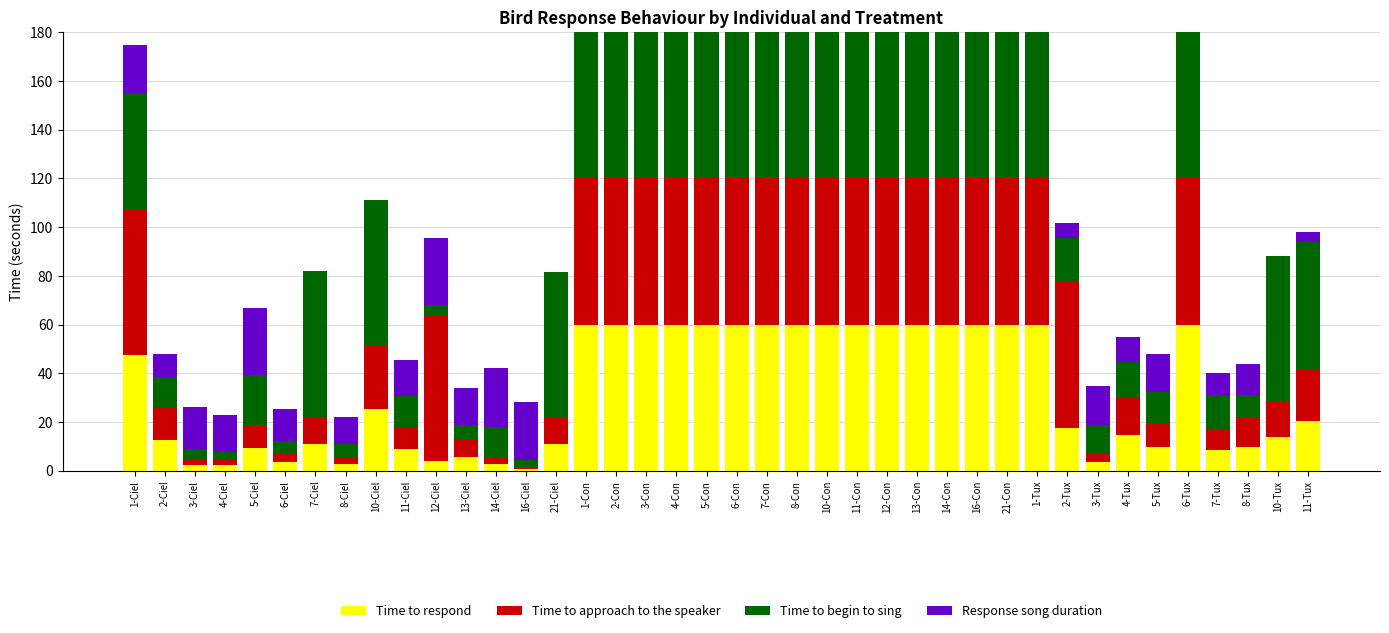

True or false: Time to respond has a value of 28.7 at 11-Tux.

False